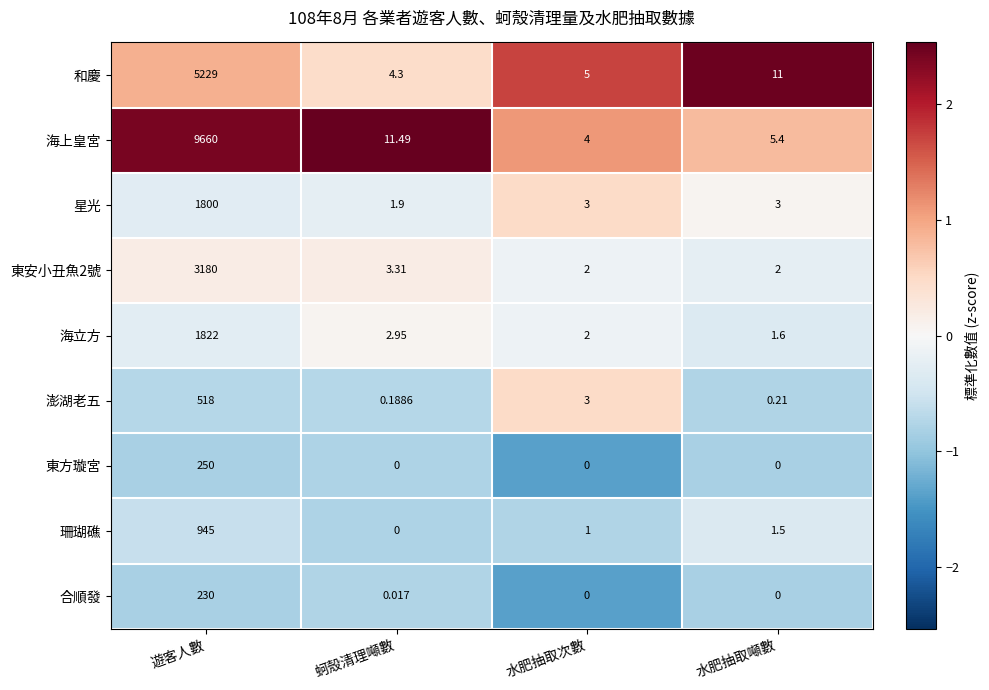

How many distinct data groups are displayed?

9